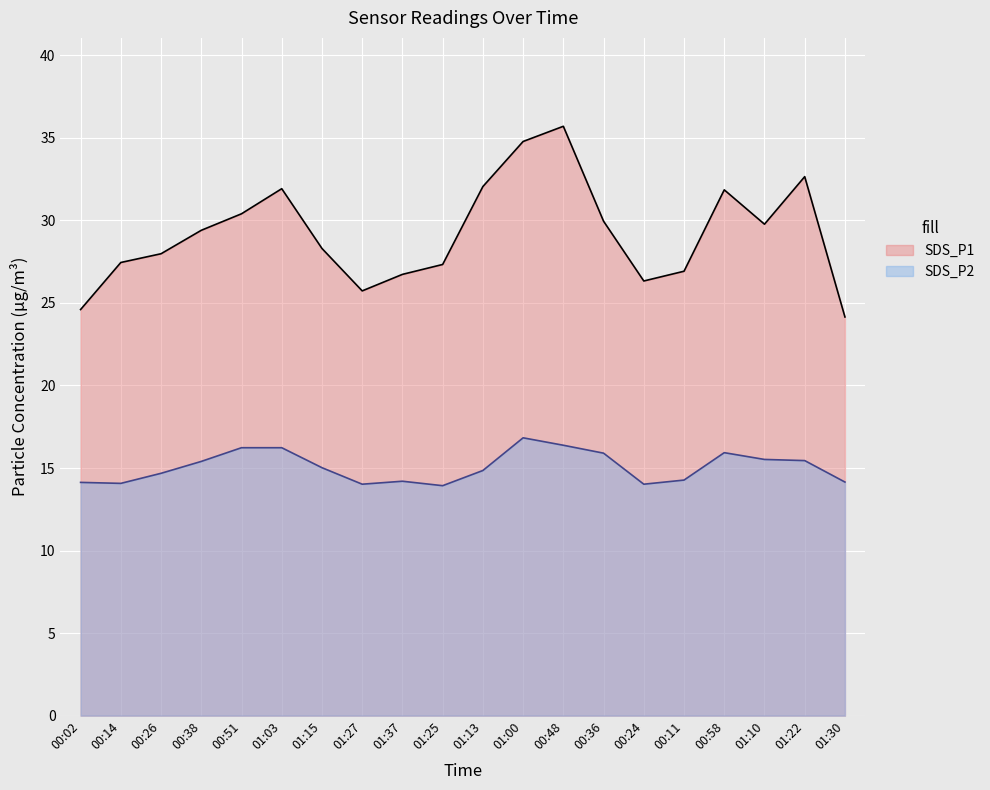

Is it true that SDS_P2 equals 16.2 at 00:51?

True